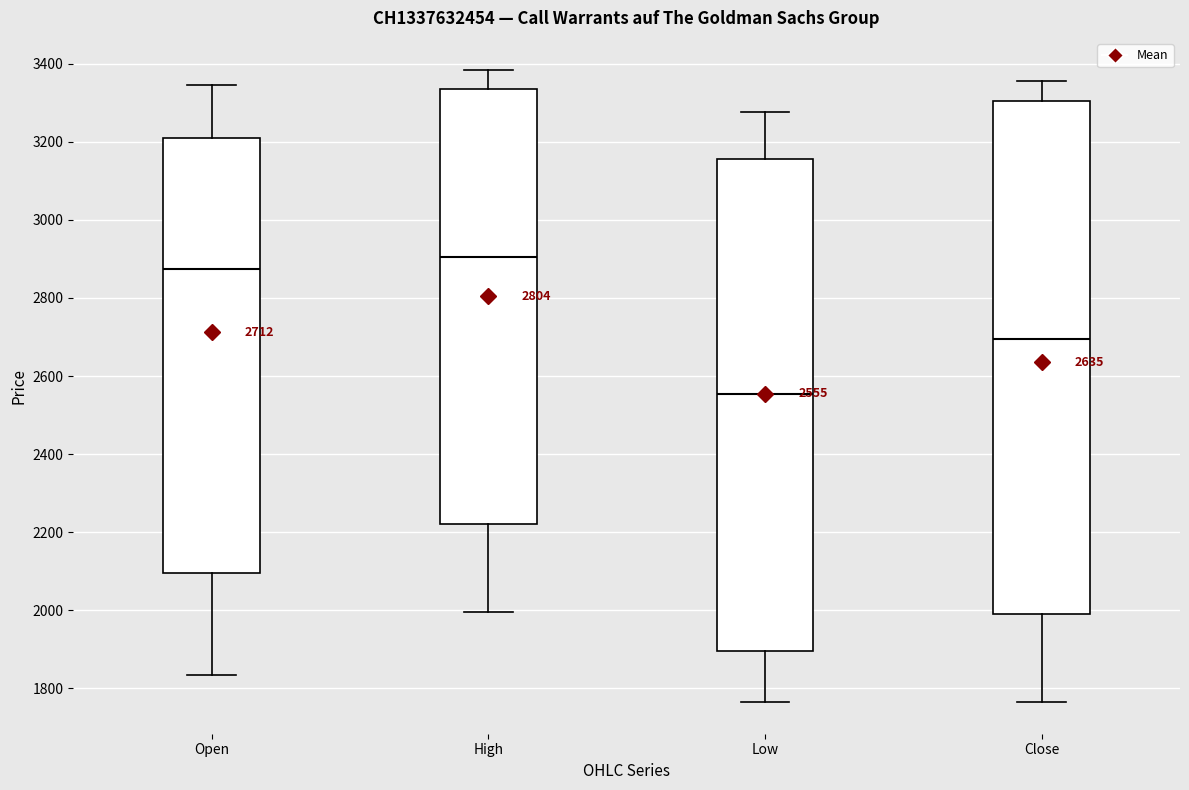

Which box is the tallest, from its lower edge to its upper edge?

Close